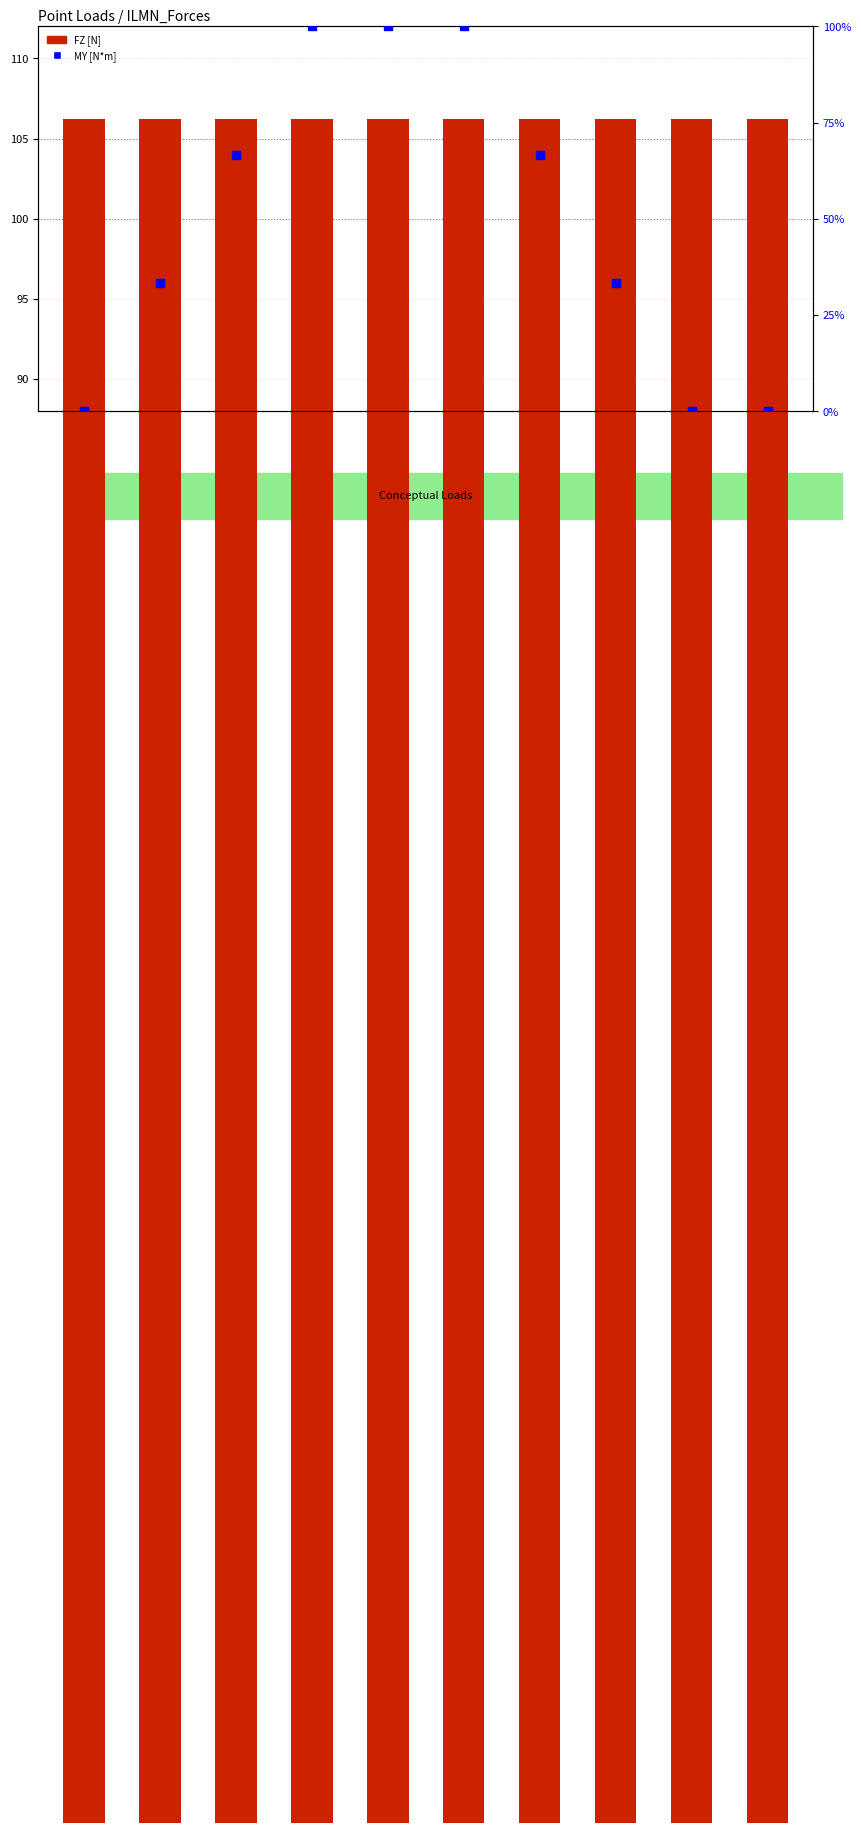

What is the total value across all series at PLoad6?

206.2